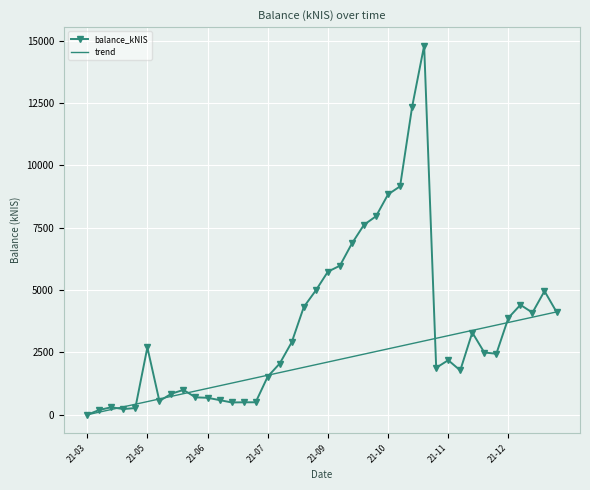

What position from the right is 2021-08-26?

21